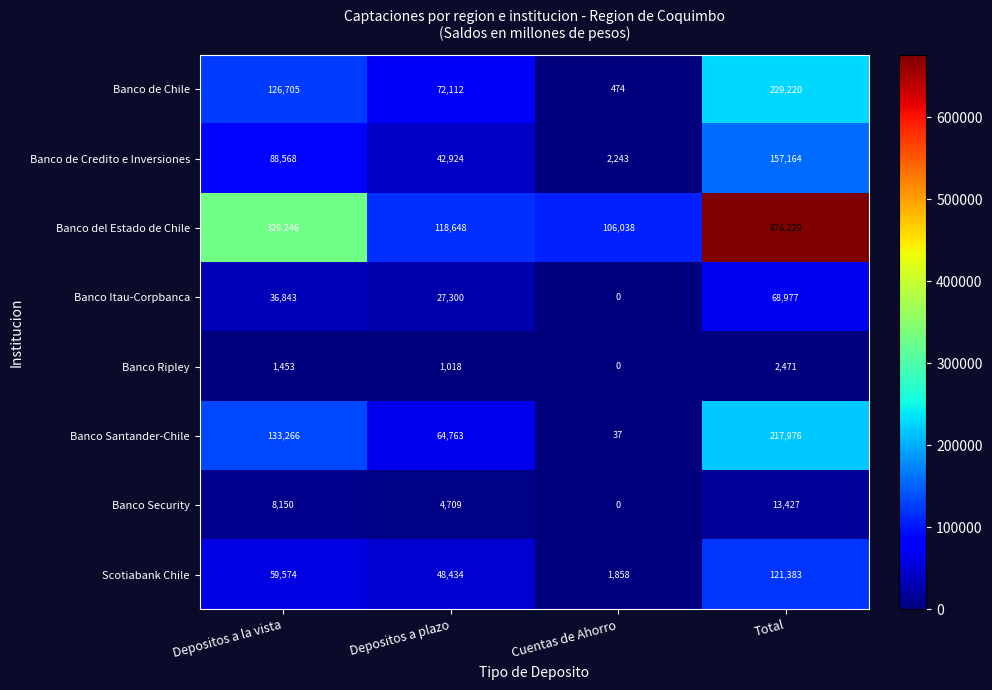

What is the total value across all series at Cuentas de Ahorro?

110650